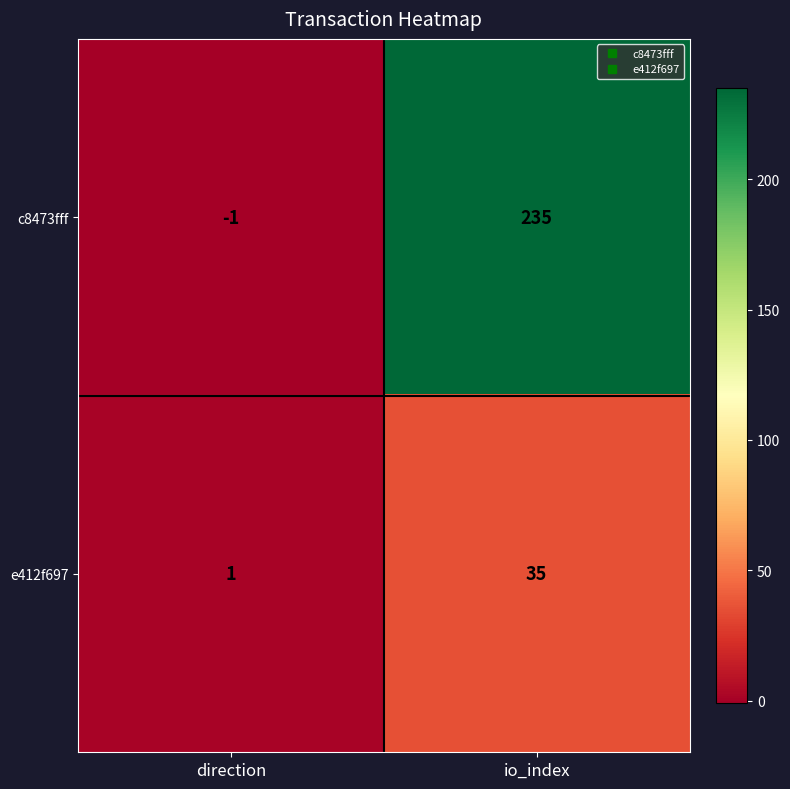

List the series in order of their overall mean, highest first.

c8473fff, e412f697